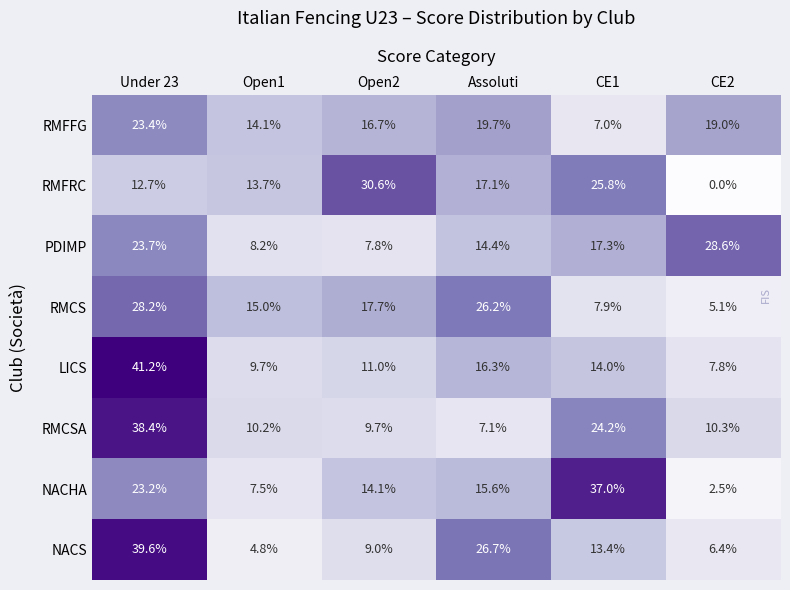

What is the sum of the LICS values at CE1 and CE2?

21.8